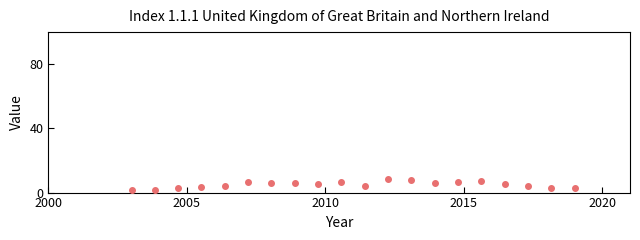

What is the range of Y values (max minus min)?

6.8